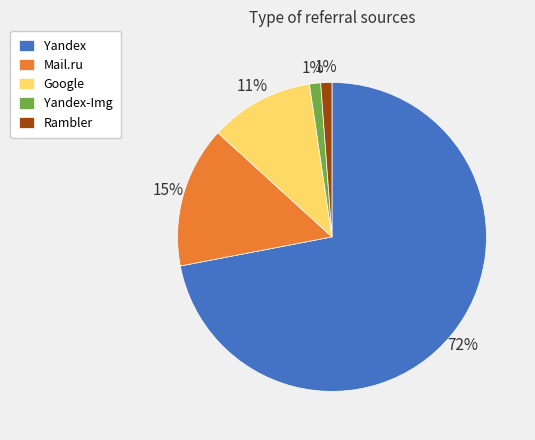

Count the number of slices in the pie.

5